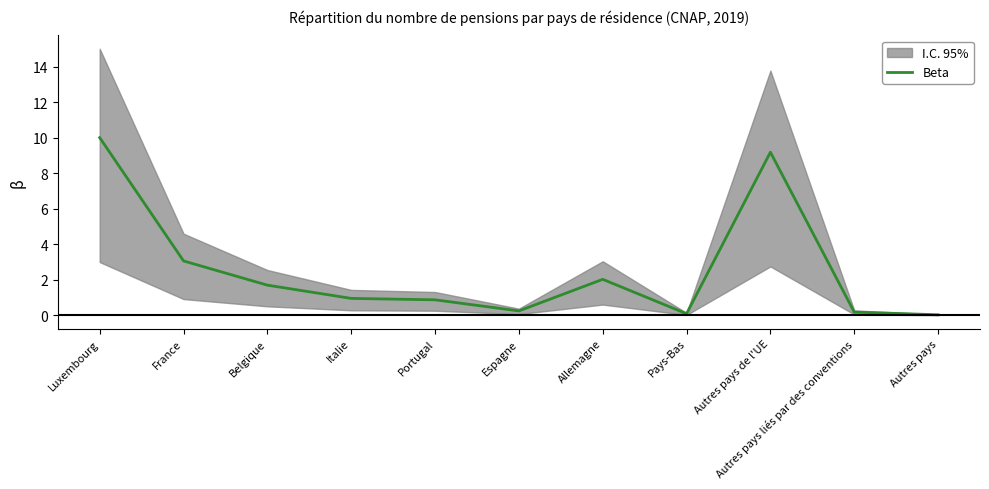

List the labels in order of value, smallest first.

Autres pays, Pays-Bas, Autres pays liés par des conventions, Espagne, Portugal, Italie, Belgique, Allemagne, France, Autres pays de l'UE, Luxembourg